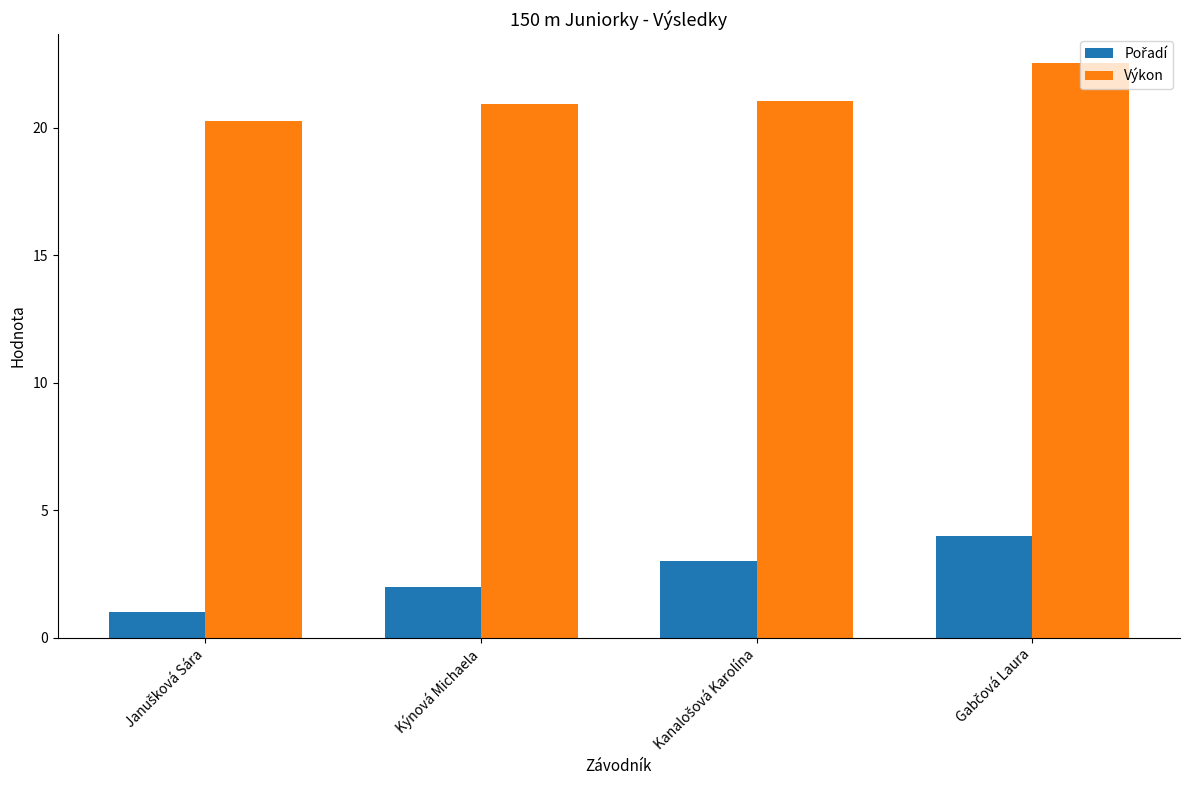

What is the label of the 2nd bar from the left?

Kýnová Michaela